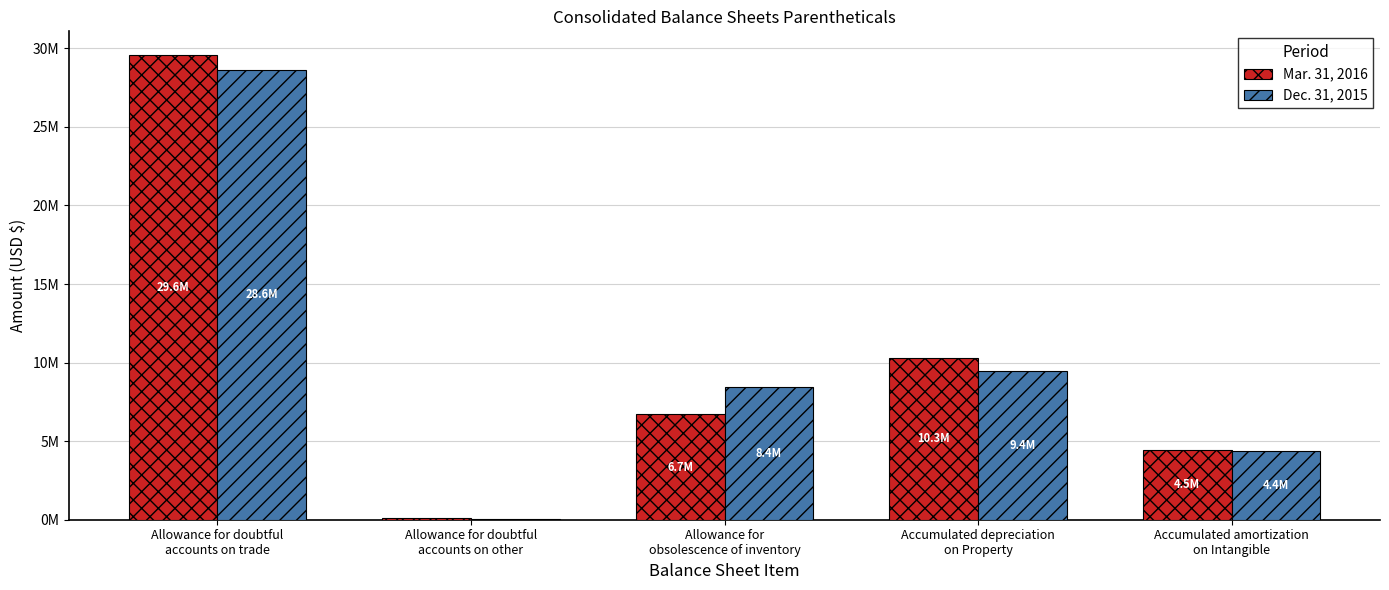

Does the chart contain stacked bars?

No